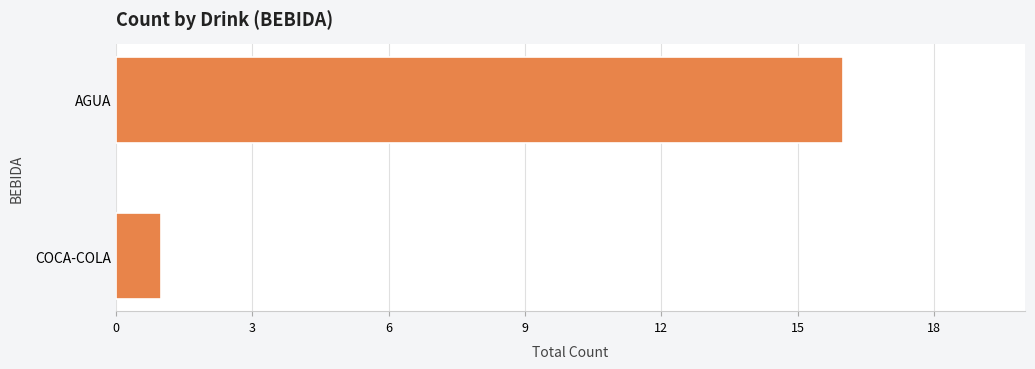

What is the greatest value displayed?

16